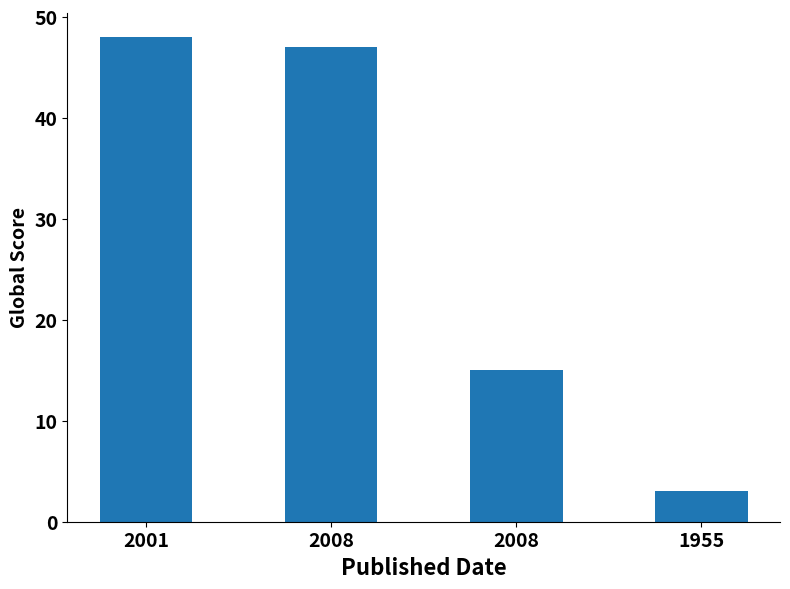

The chart shows a value of 9 at 2008. True or false?

False